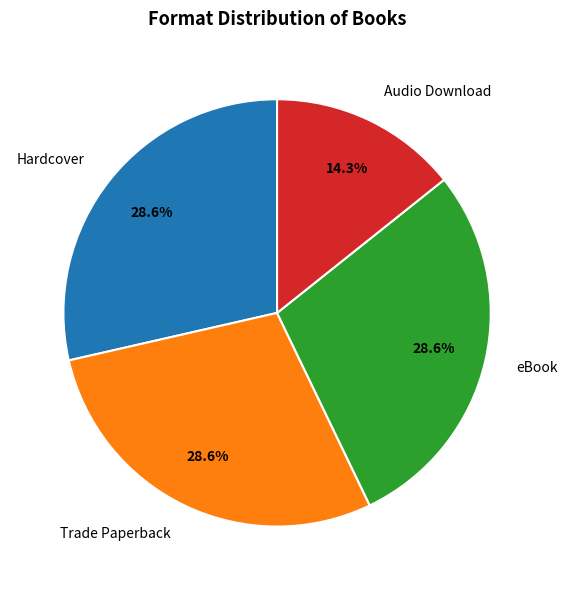

To the nearest percent, what percentage of the pie is Trade Paperback?

29%